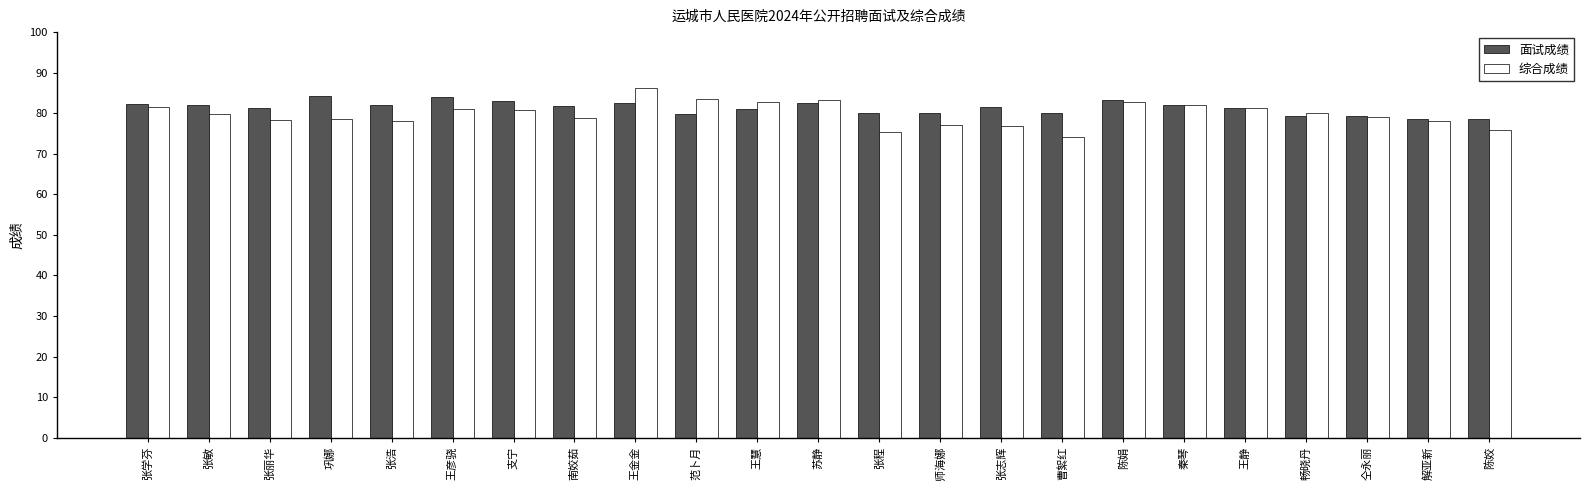

What is the highest value of the 面试成绩 series?

84.3